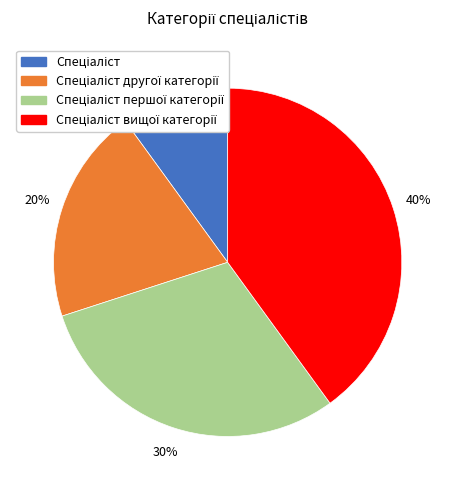

Does any single category account for the majority?

No